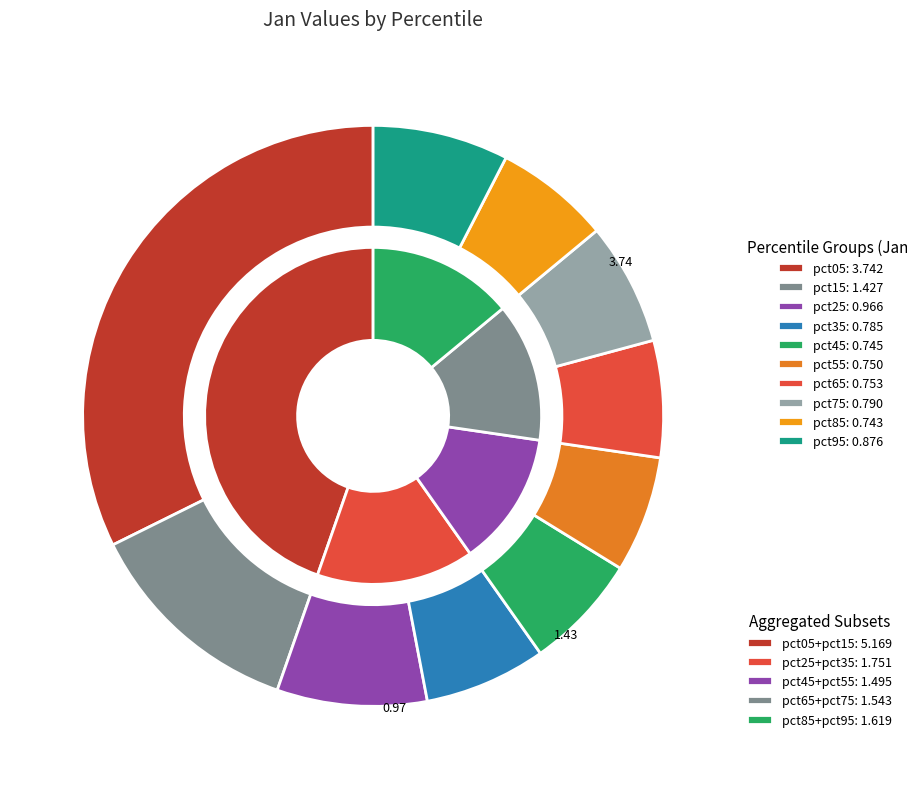

To the nearest percent, what is the combined percentage of pct65 and pct45?

13%